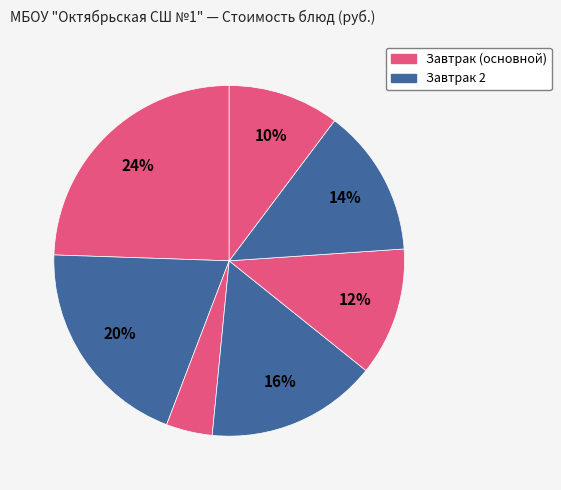

How many segments does this pie chart have?

7